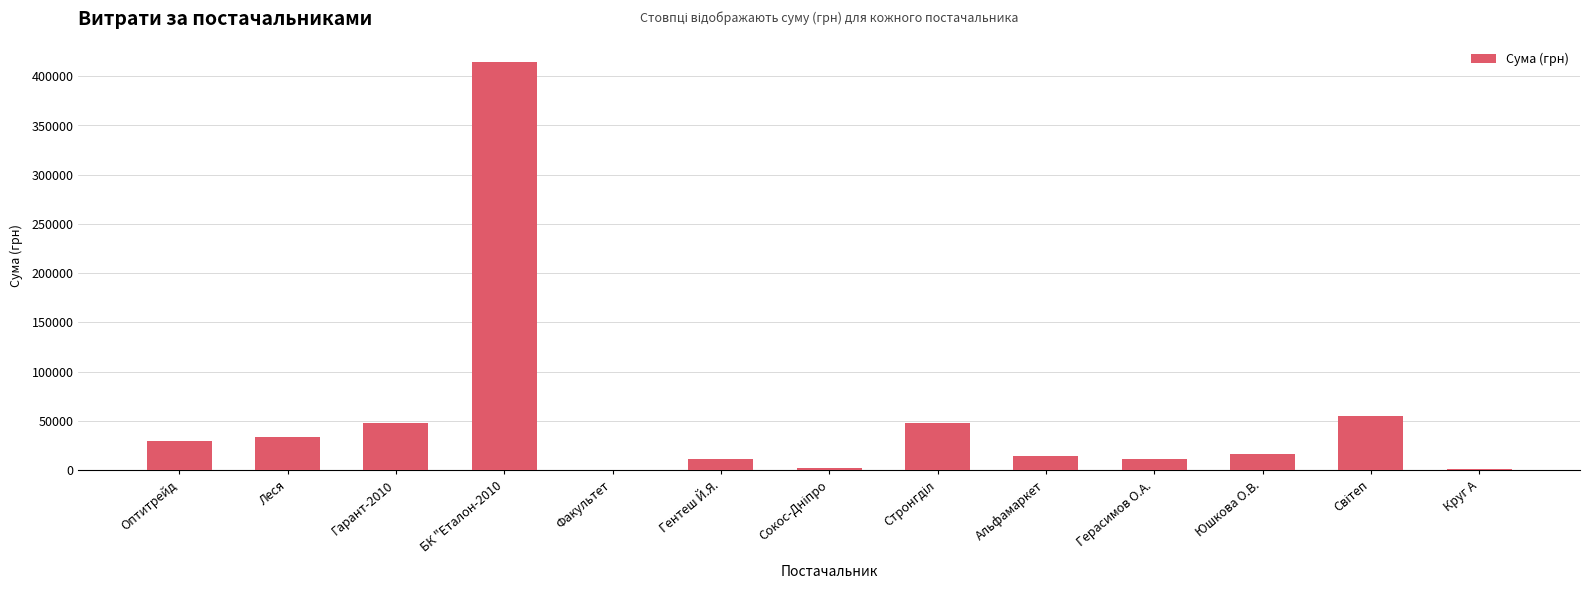

Which label corresponds to the largest value in the chart?

БК "Еталон-2010